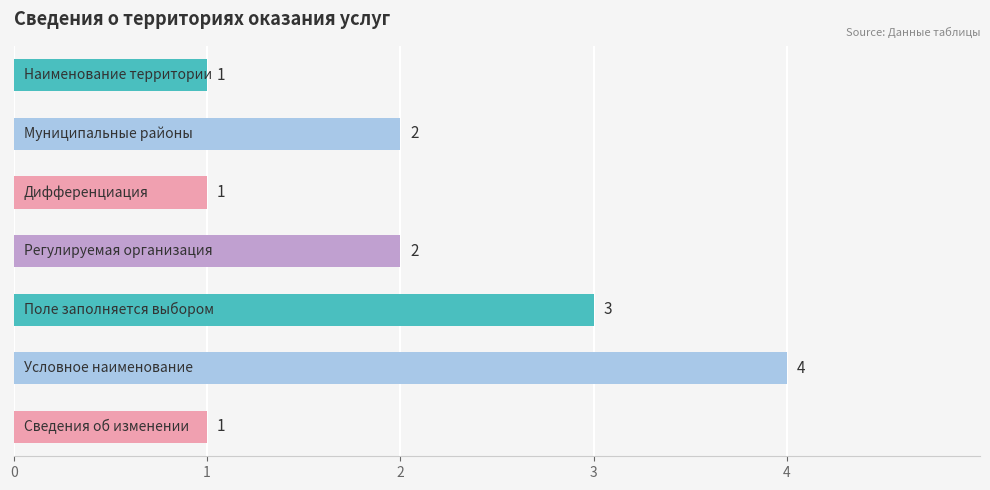

What is the maximum value shown in the chart?

4